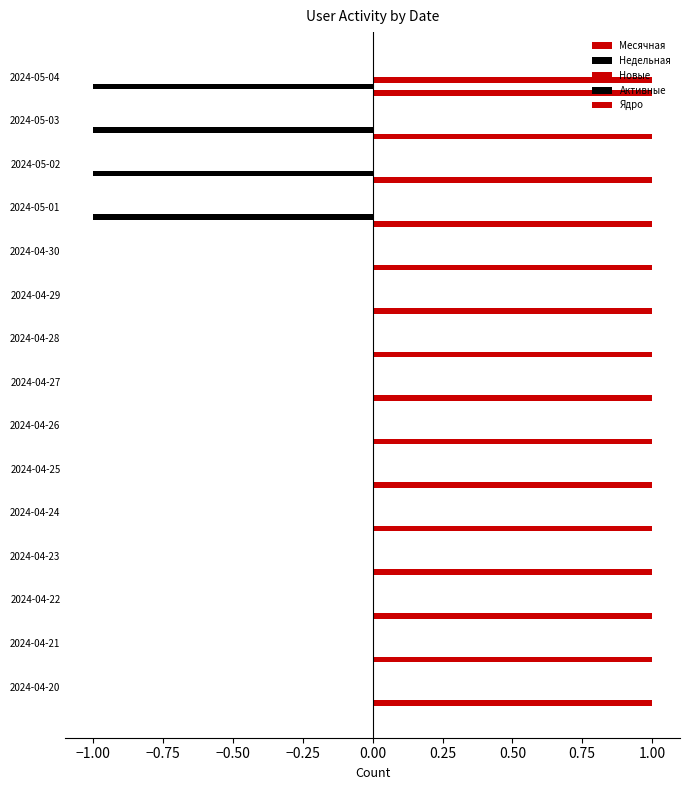

How many data points does each series have?

15